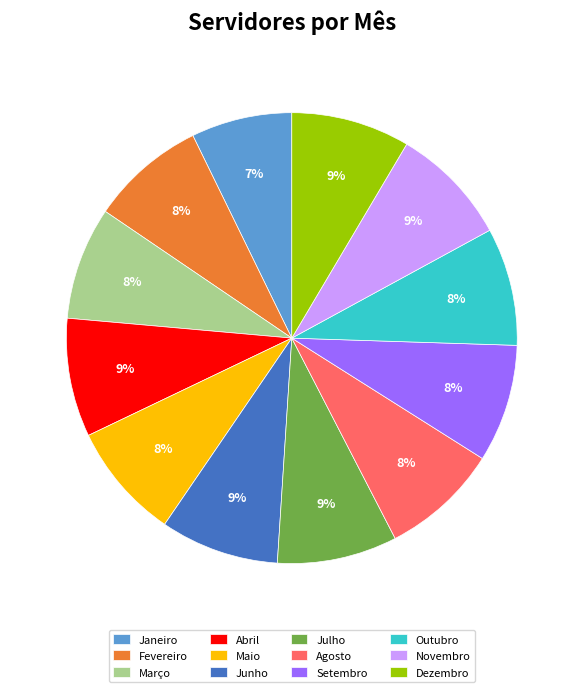

To the nearest percent, what is the average slice percentage?

8%